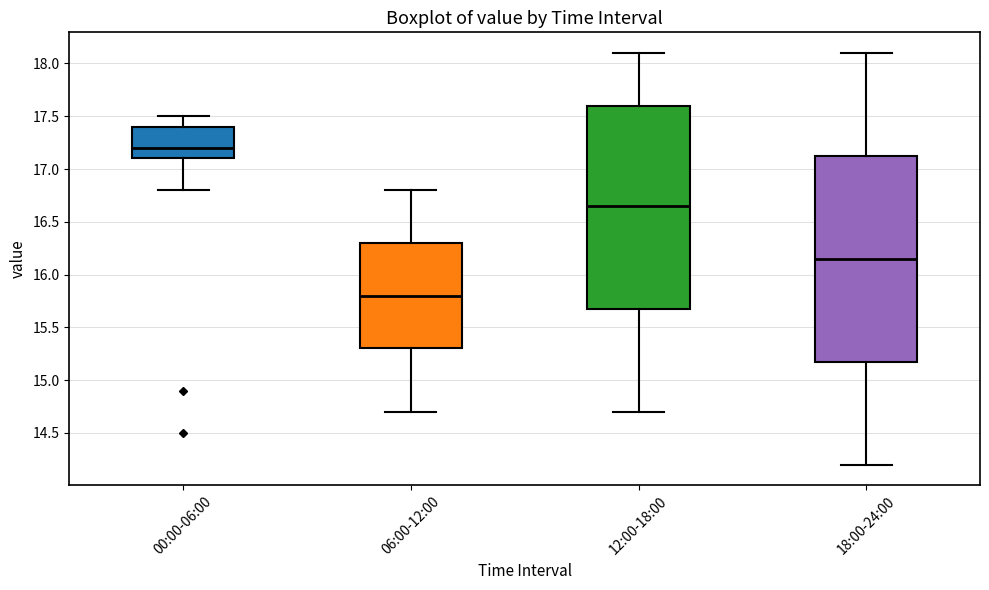

Which box has the highest median line?

00:00-06:00